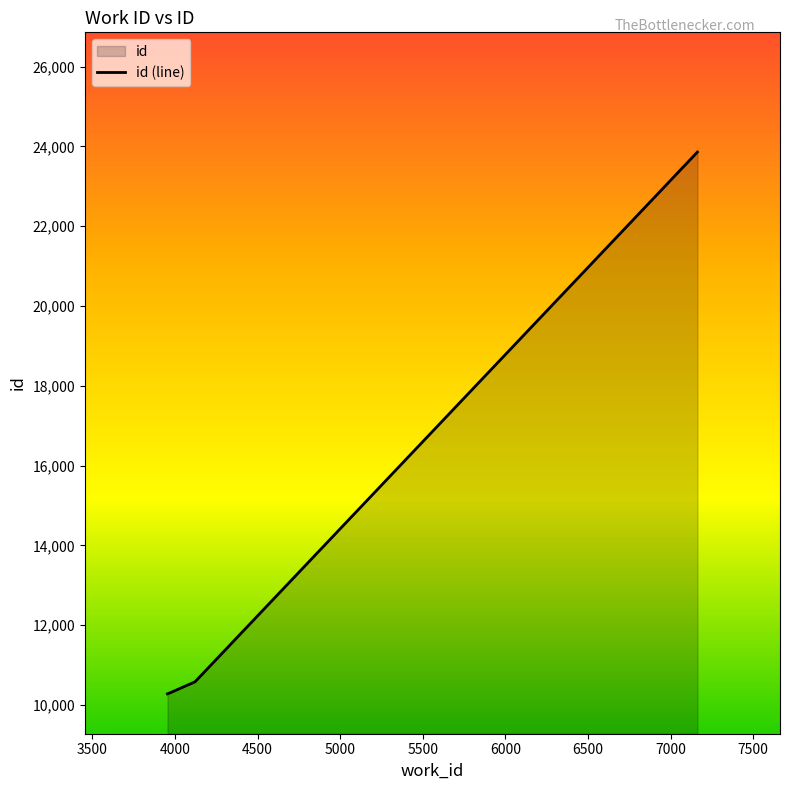

Does the chart have visible grid lines?

No